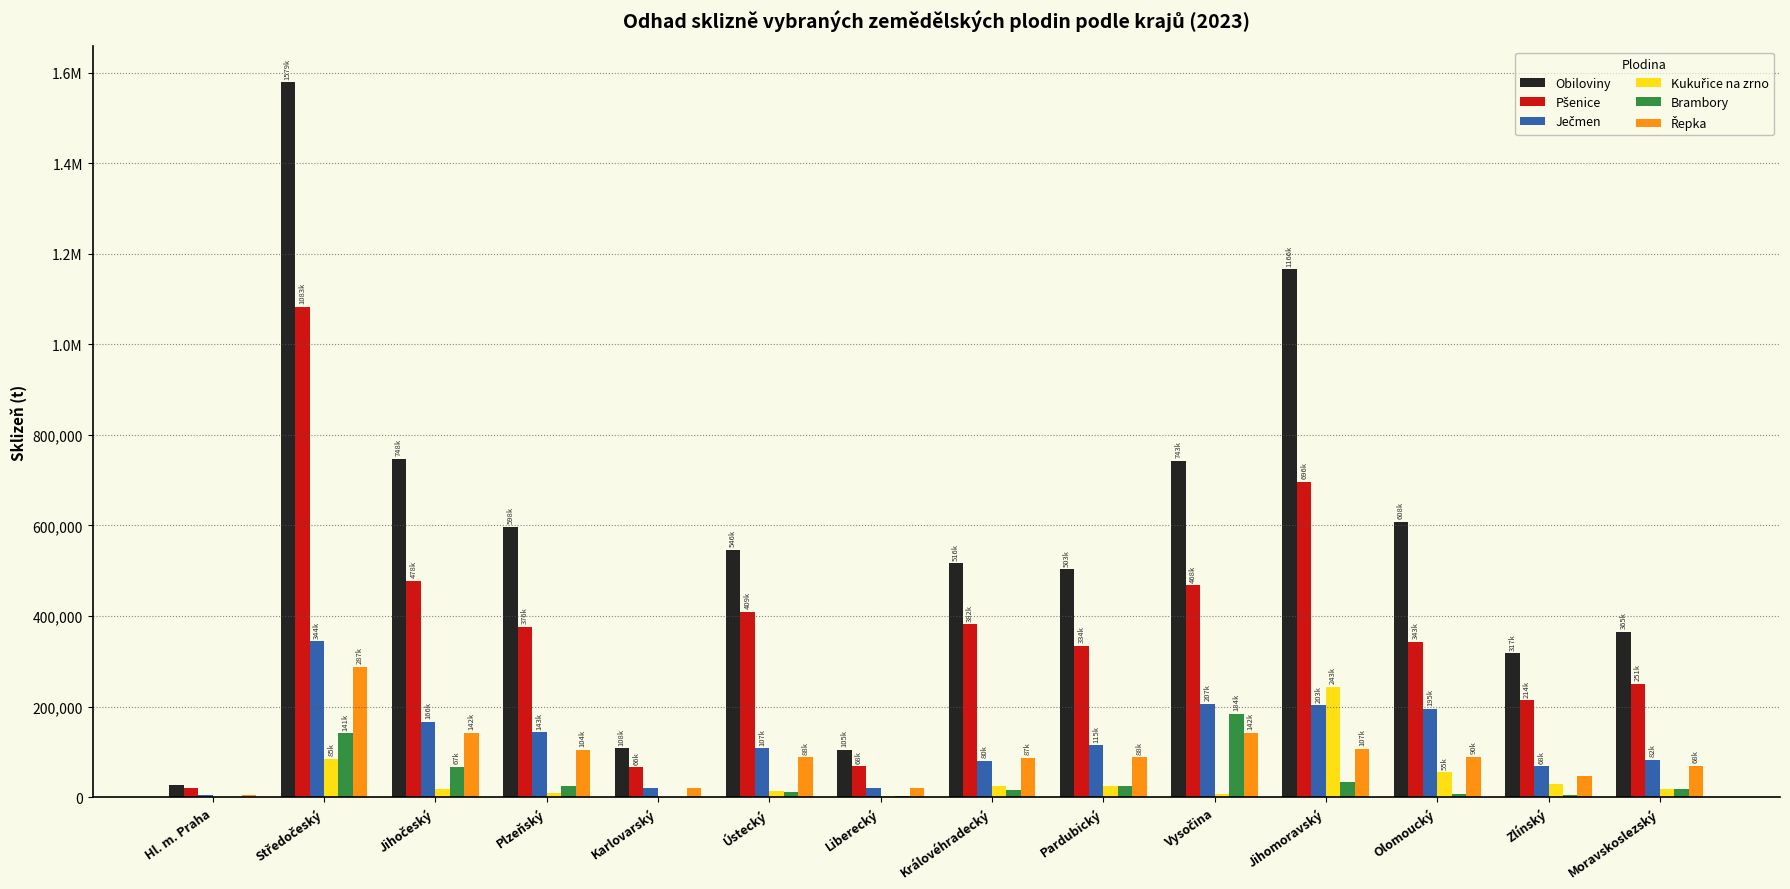

Reading left to right, what are all the values shown in this chart?

Obiloviny: Hl. m. Praha=27026.0	Středočeský=1579389.4	Jihočeský=747607.0	Plzeňský=597536.7	Karlovarský=107890.1	Ústecký=546412.4	Liberecký=105084.5	Královéhradecký=516358.3	Pardubický=503260.0	Vysočina=742762.4	Jihomoravský=1166056.9	Olomoucký=608445.1	Zlínský=317384.5	Moravskoslezský=364615.2
Pšenice: Hl. m. Praha=21039.2	Středočeský=1083096.9	Jihočeský=478400.8	Plzeňský=376252.4	Karlovarský=65831.6	Ústecký=409331.8	Liberecký=68023.7	Královéhradecký=381534.5	Pardubický=334341.3	Vysočina=467784.5	Jihomoravský=696053.5	Olomoucký=343154.0	Zlínský=213848.7	Moravskoslezský=250661.6
Ječmen: Hl. m. Praha=5323.8	Středočeský=344494.5	Jihočeský=165893.4	Plzeňský=143001.1	Karlovarský=19083.3	Ústecký=107447.8	Liberecký=20202.9	Královéhradecký=79738.9	Pardubický=114782.5	Vysočina=206720.0	Jihomoravský=202583.8	Olomoucký=194901.1	Zlínský=67910.3	Moravskoslezský=82098.4
Kukuřice na zrno: Hl. m. Praha=114.1	Středočeský=85083.8	Jihočeský=18118.3	Plzeňský=8215.3	Karlovarský=1015.4	Ústecký=12507.4	Liberecký=1850.9	Královéhradecký=23571.8	Pardubický=24487.5	Vysočina=6808.2	Jihomoravský=243407.0	Olomoucký=54663.2	Zlínský=29083.5	Moravskoslezský=17427.2
Brambory: Hl. m. Praha=200.3	Středočeský=140972.3	Jihočeský=67103.6	Plzeňský=25546.0	Karlovarský=1256.2	Ústecký=11129.6	Liberecký=3164.4	Královéhradecký=14918.9	Pardubický=23833.6	Vysočina=184096.0	Jihomoravský=32906.7	Olomoucký=7565.1	Zlínský=3724.2	Moravskoslezský=17054.3
Řepka: Hl. m. Praha=5034.7	Středočeský=287221.9	Jihočeský=141962.2	Plzeňský=104447.4	Karlovarský=19307.9	Ústecký=87562.9	Liberecký=19375.3	Královéhradecký=86755.0	Pardubický=88013.3	Vysočina=142310.0	Jihomoravský=107147.4	Olomoucký=89507.0	Zlínský=46060.8	Moravskoslezský=68419.6